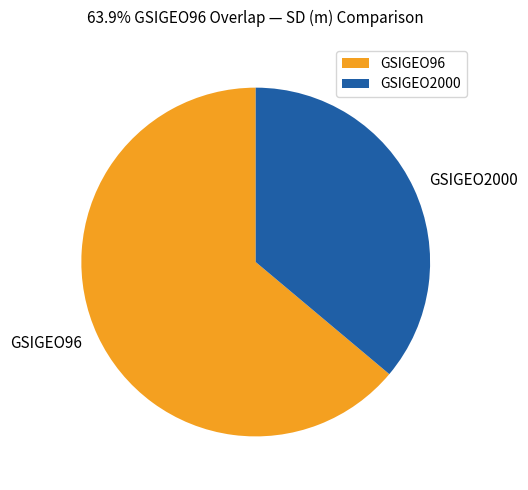

Which has a higher value, GSIGEO2000 or GSIGEO96?

GSIGEO96